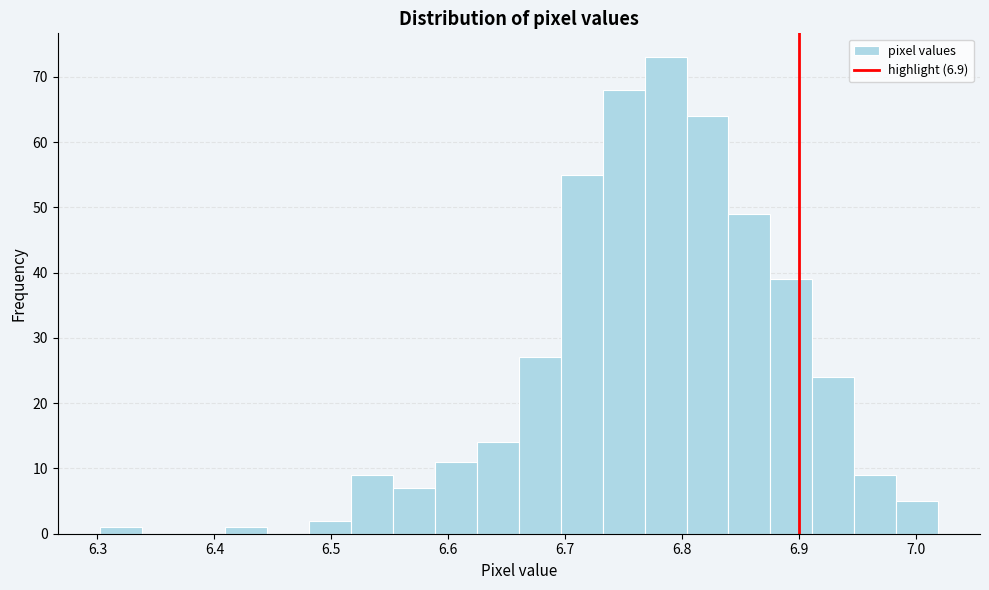

Around what value on the x-axis is the tallest bar? Give the approximate position of its centre, as read against the axis.

6.79